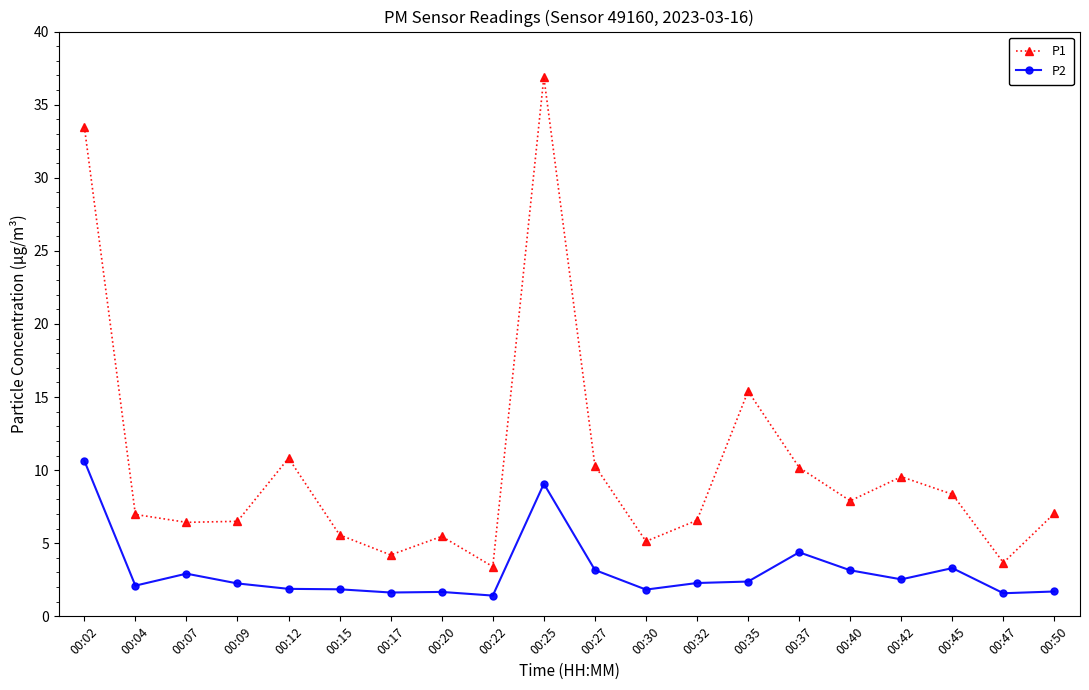

Which series has the largest range (max minus min)?

P1